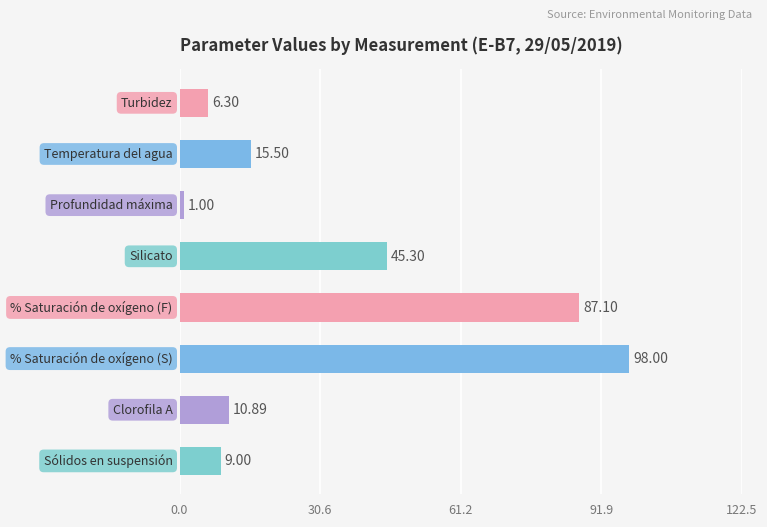

What is the difference between the maximum and second lowest values?

91.7